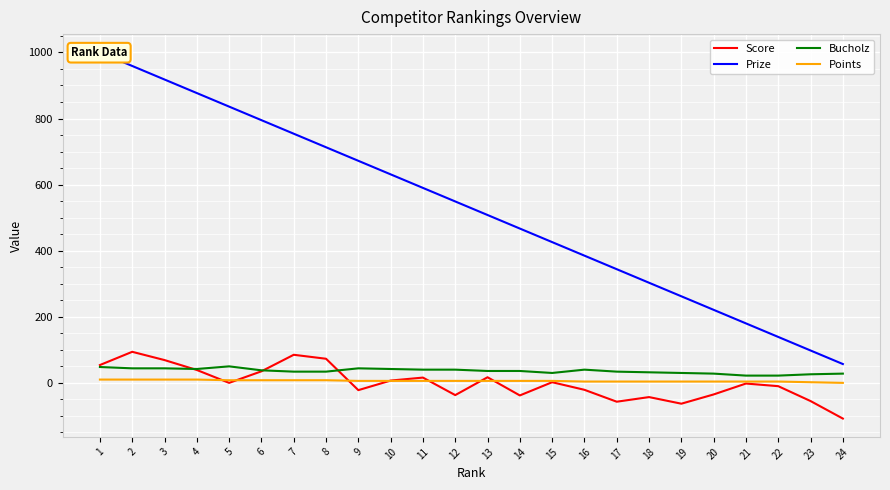

True or false: Points and Bucholz cross at least once.

False